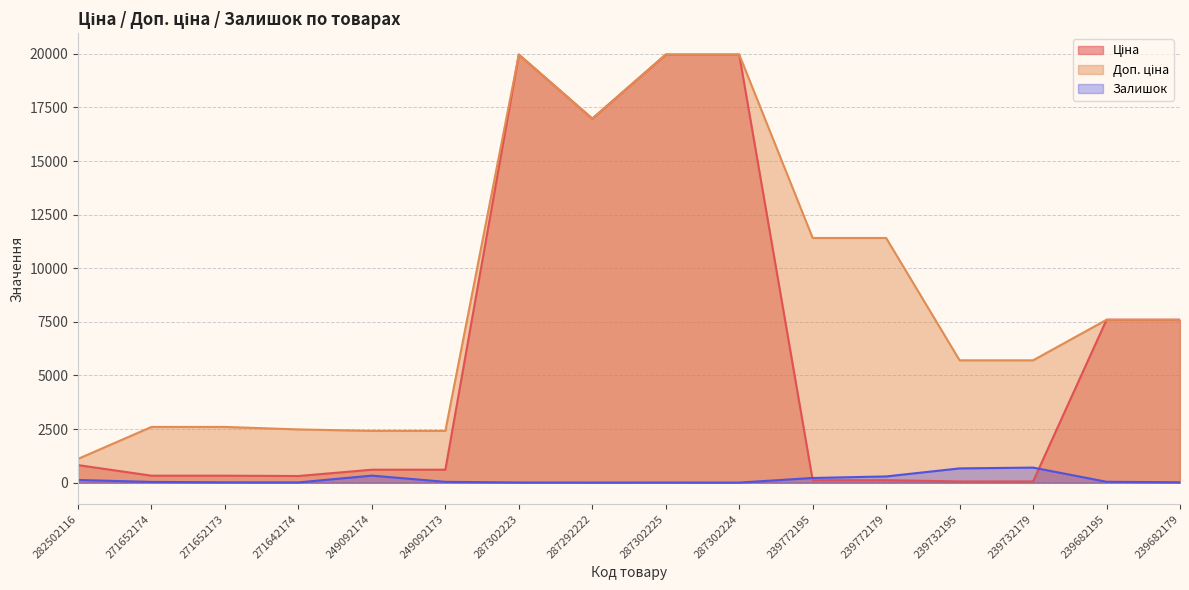

List the labels in order of Залишок value, largest first.

239732179, 239732195, 249092174, 239772179, 239772195, 282502116, 239682195, 249092173, 271652174, 239682179, 271652173, 271642174, 287302223, 287302225, 287292222, 287302224